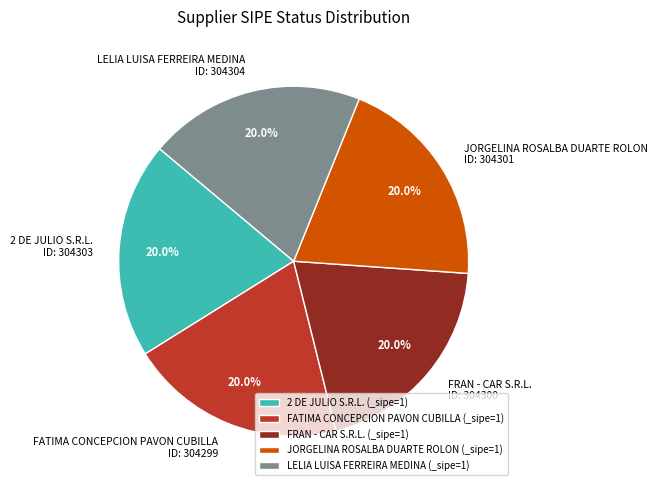

How many slices are in this pie chart?

5